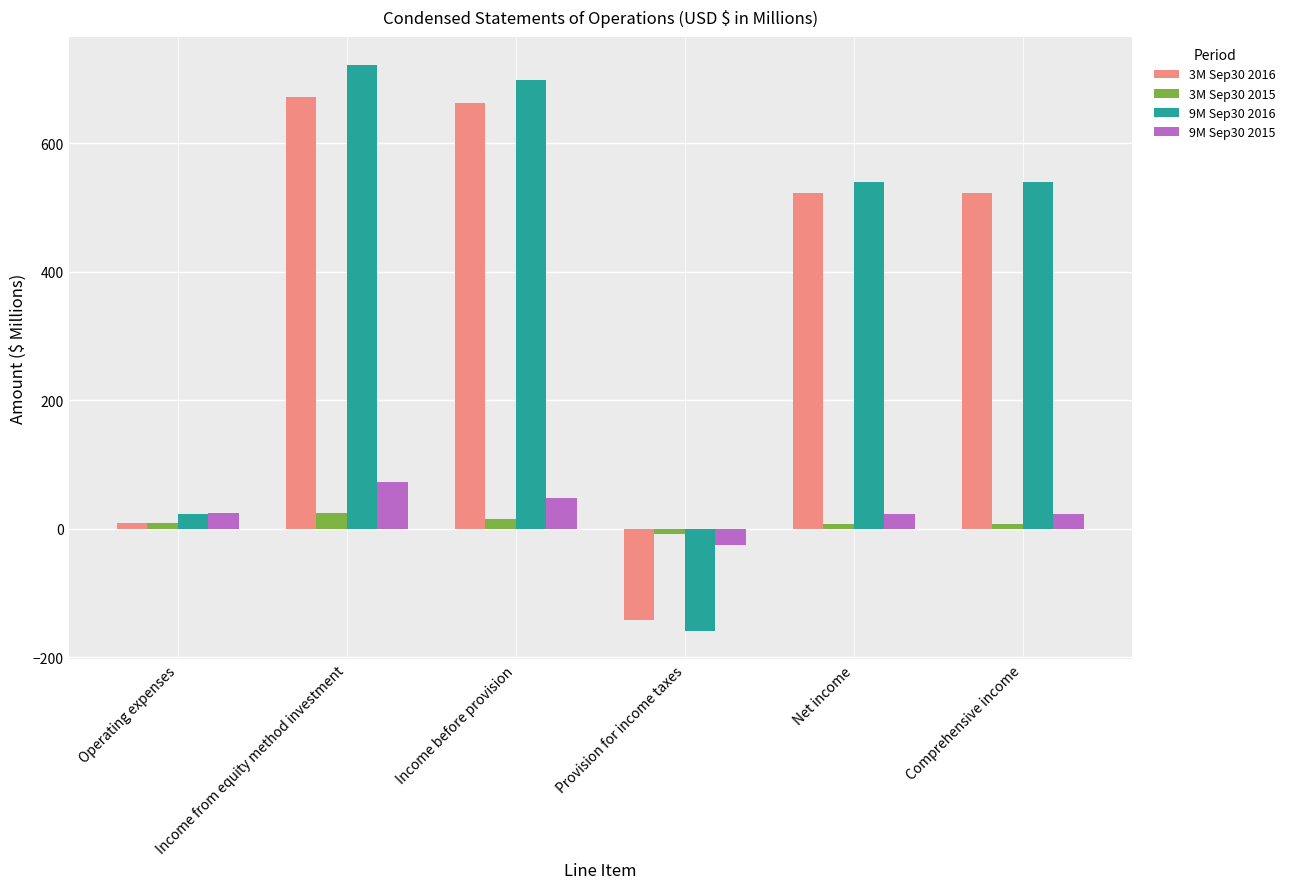

How many positive values does the 9M Sep30 2016 series have?

5